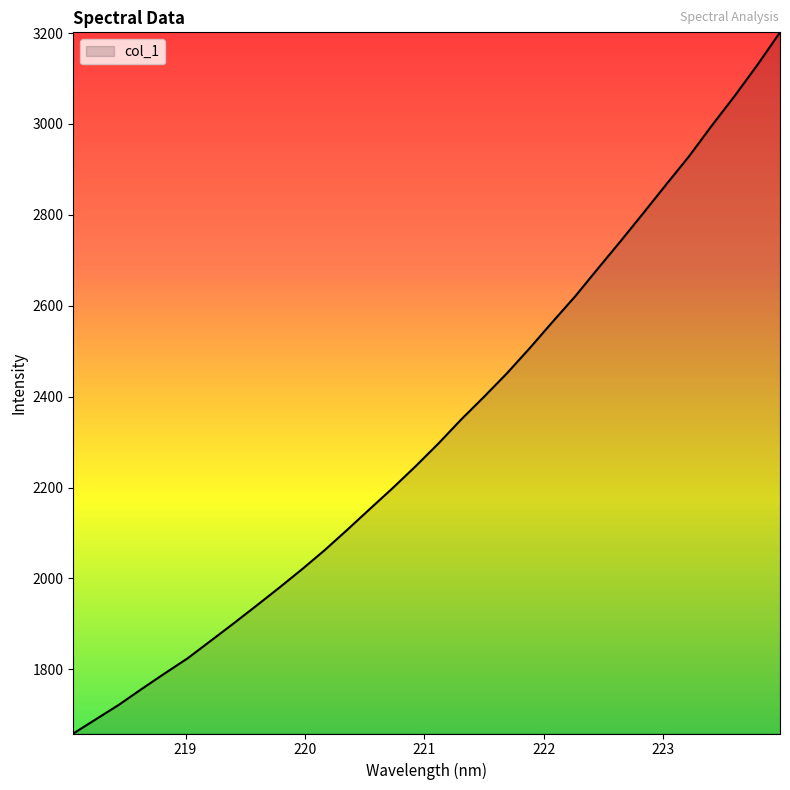

What is the maximum value shown in the chart?

3201.5